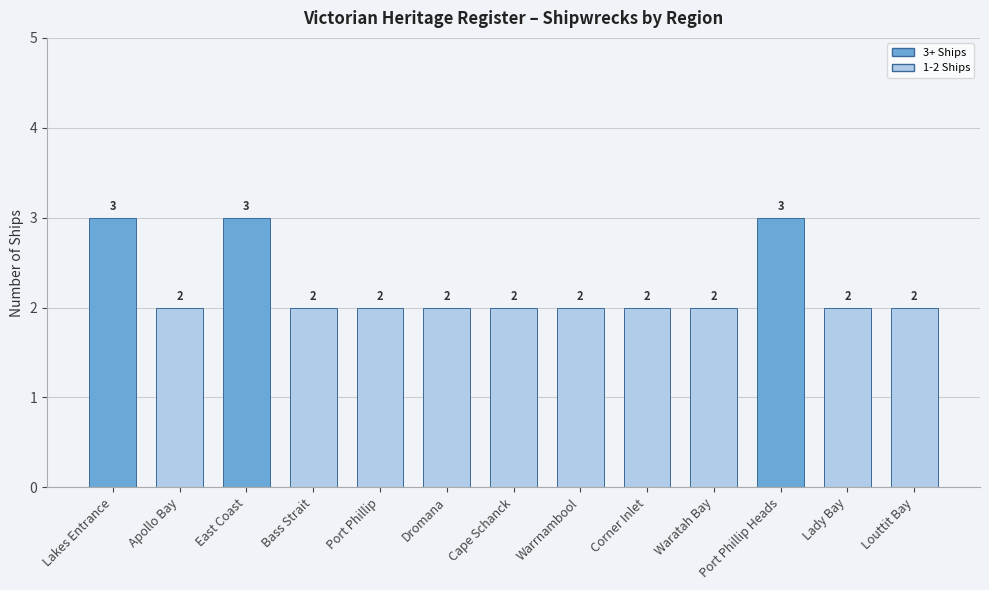

Does the chart contain any negative values?

No